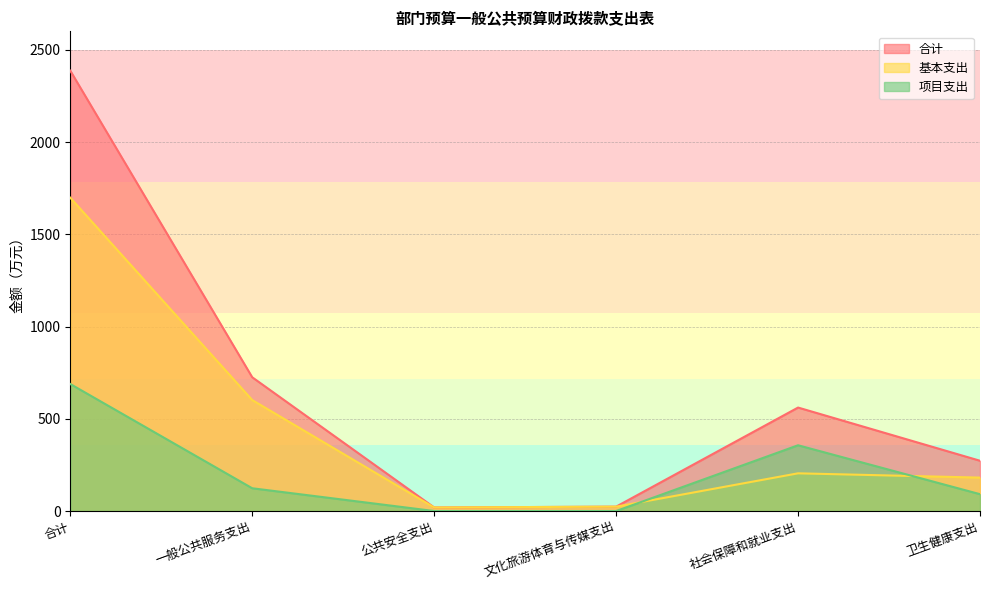

What is the maximum value shown in the chart?

2386.7